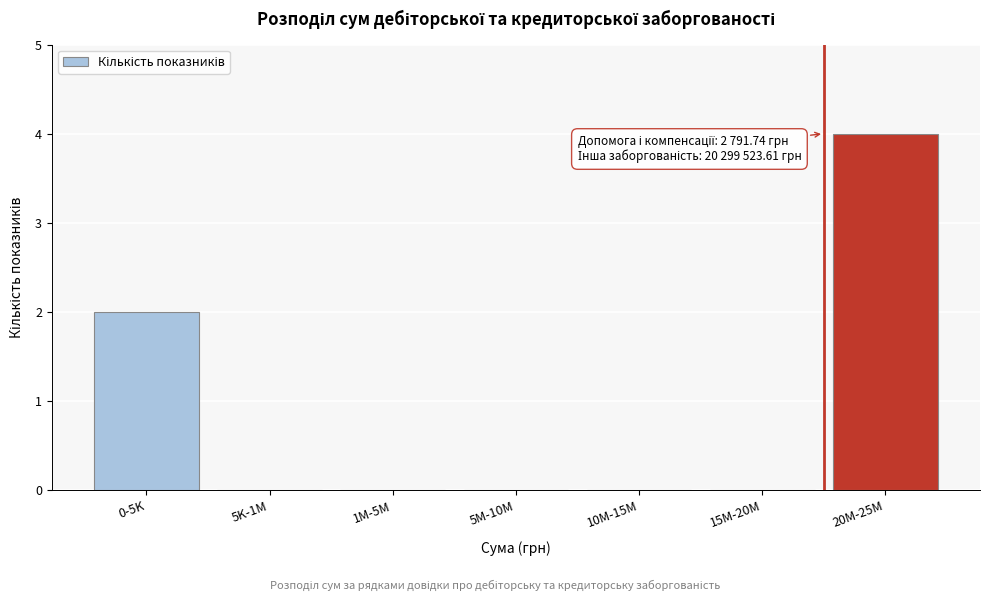

Reading left to right, list all the values displayed in this chart.

0-5K=2	5K-1M=0	1M-5M=0	5M-10M=0	10M-15M=0	15M-20M=0	20M-25M=4